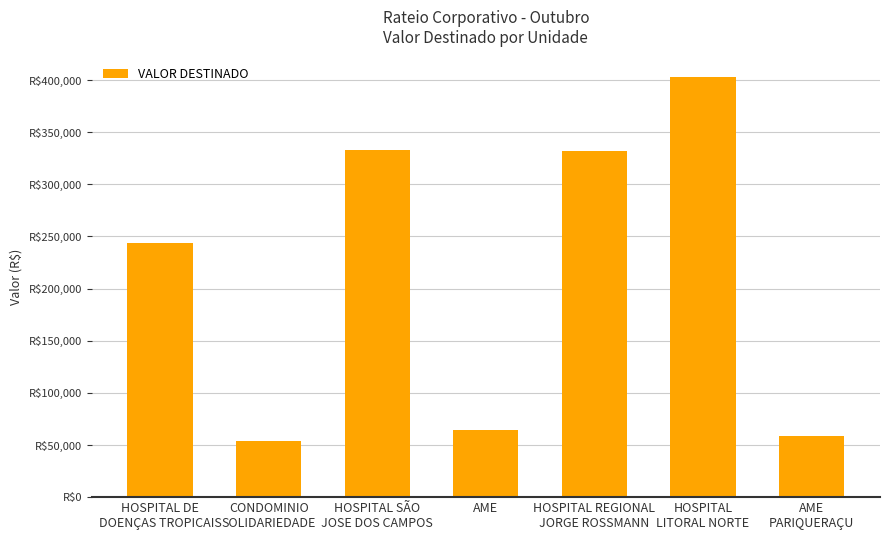

True or false: the data shows 53942.0 at CONDOMINIO
SOLIDARIEDADE.

True